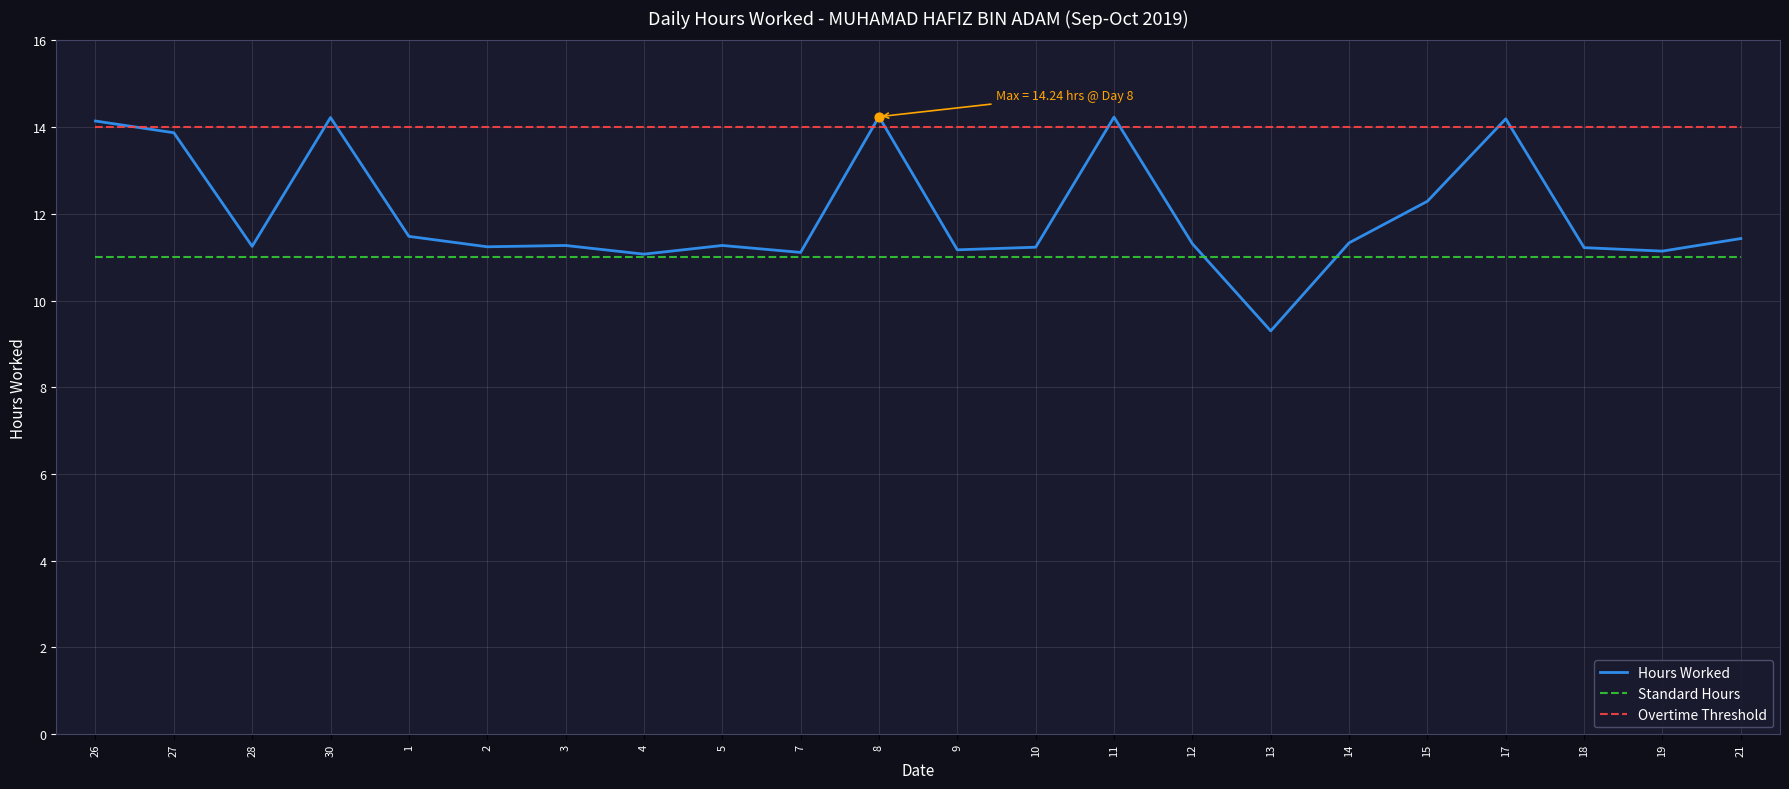

Which series has the widest spread of values?

Hours Worked